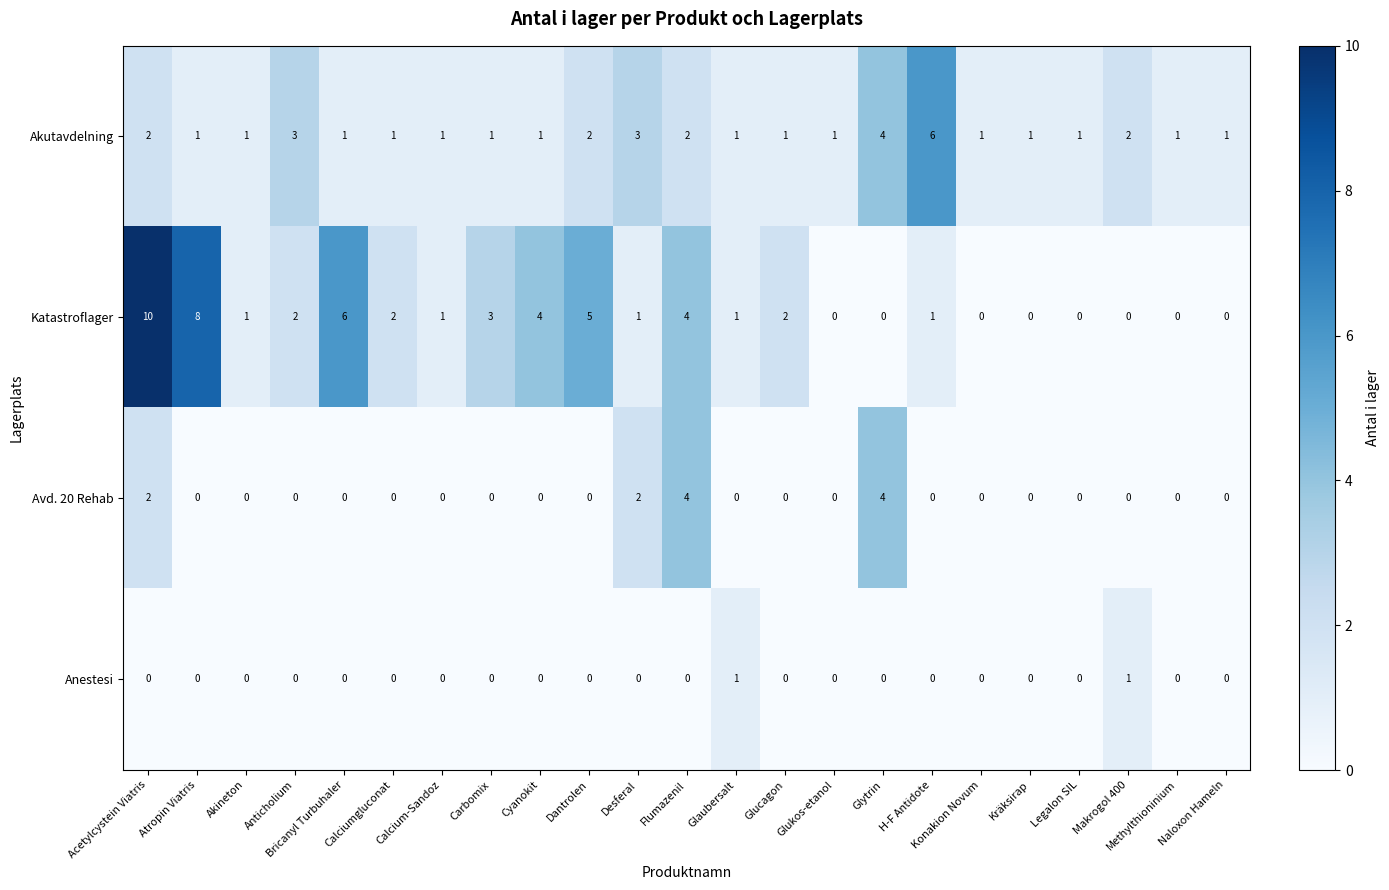

Which series has the largest total across all categories?

Katastroflager